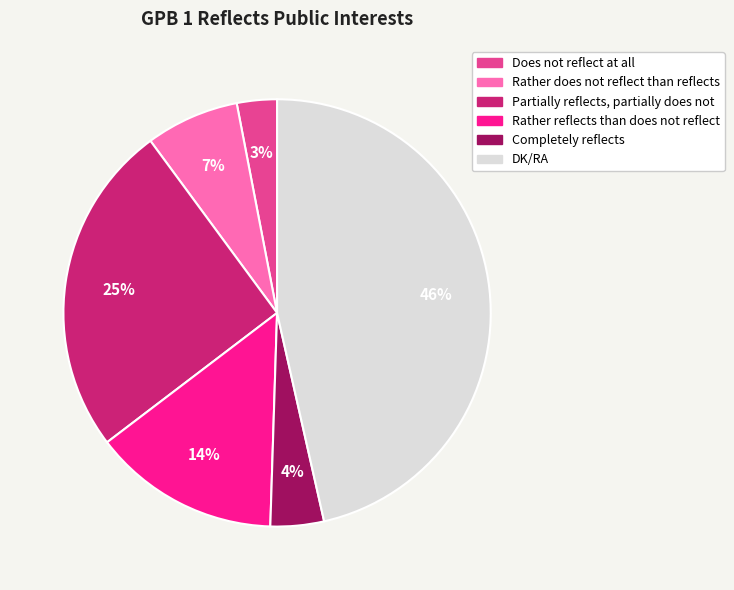

What is the largest slice in the pie chart?

DK/RA